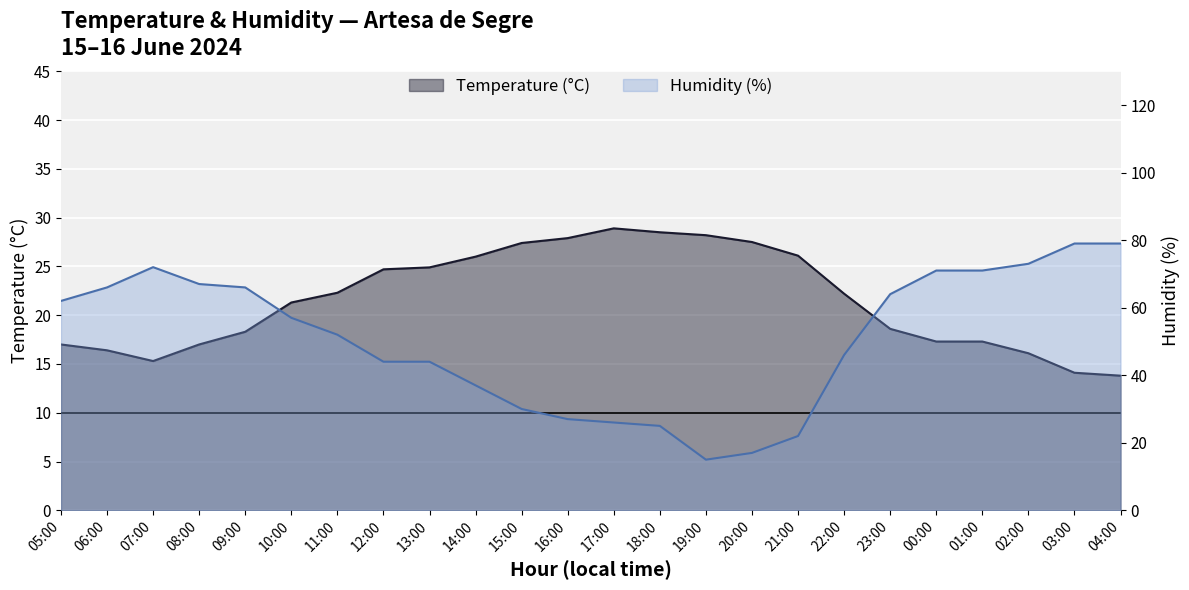

What is the minimum value for Humidity (%)?

15.0